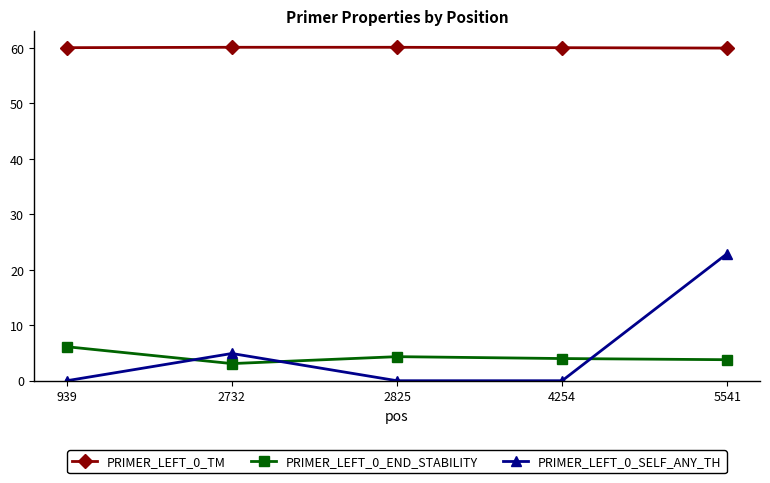

What is the sum of all PRIMER_LEFT_0_TM values?

300.3